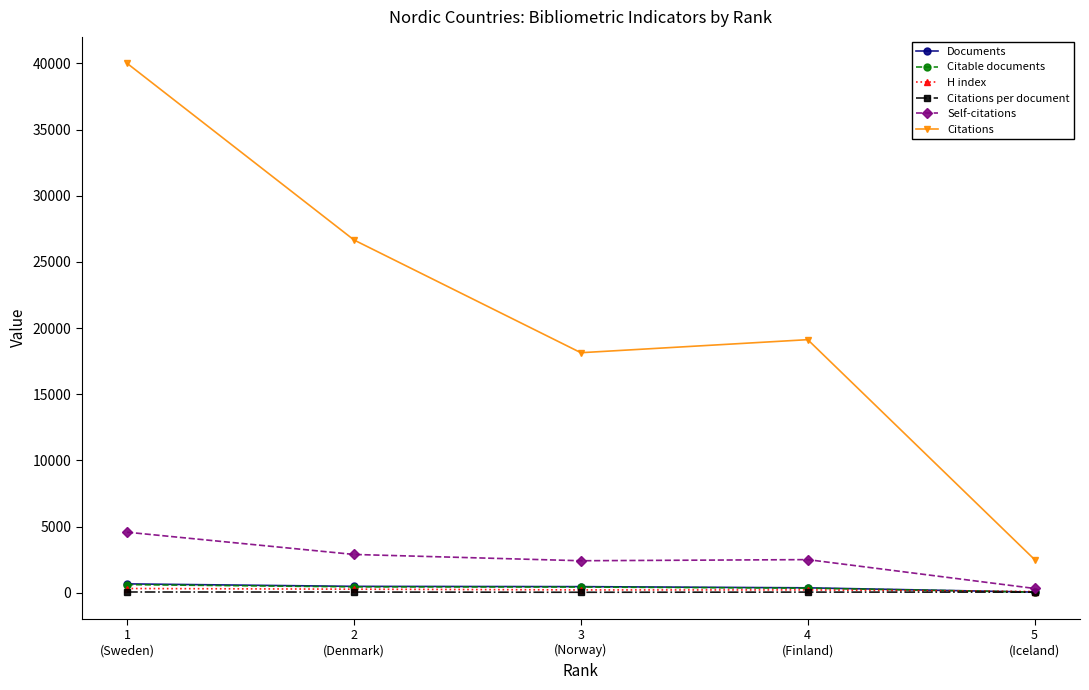

How many interior local valleys does the Citations series have?

1